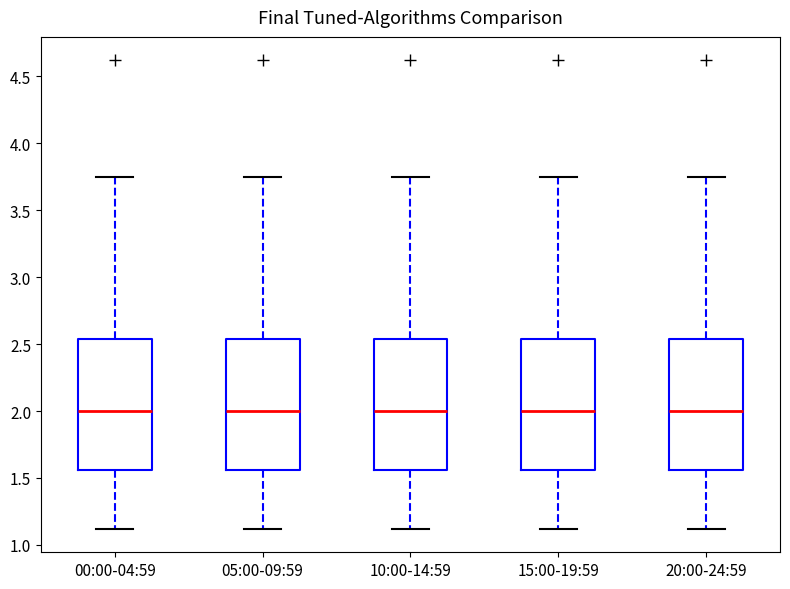

Reading left to right, read every box against the y-axis: the position of its median line, the range the box covers, and the ends of its whiskers. The values are not printed on the chart, so give them approximately, as read against the axis.

00:00-04:59: median 2.00, box 1.55 to 2.55, whiskers 1.10 to 3.75
05:00-09:59: median 2.00, box 1.55 to 2.55, whiskers 1.10 to 3.75
10:00-14:59: median 2.00, box 1.55 to 2.55, whiskers 1.10 to 3.75
15:00-19:59: median 2.00, box 1.55 to 2.55, whiskers 1.10 to 3.75
20:00-24:59: median 2.00, box 1.55 to 2.55, whiskers 1.10 to 3.75